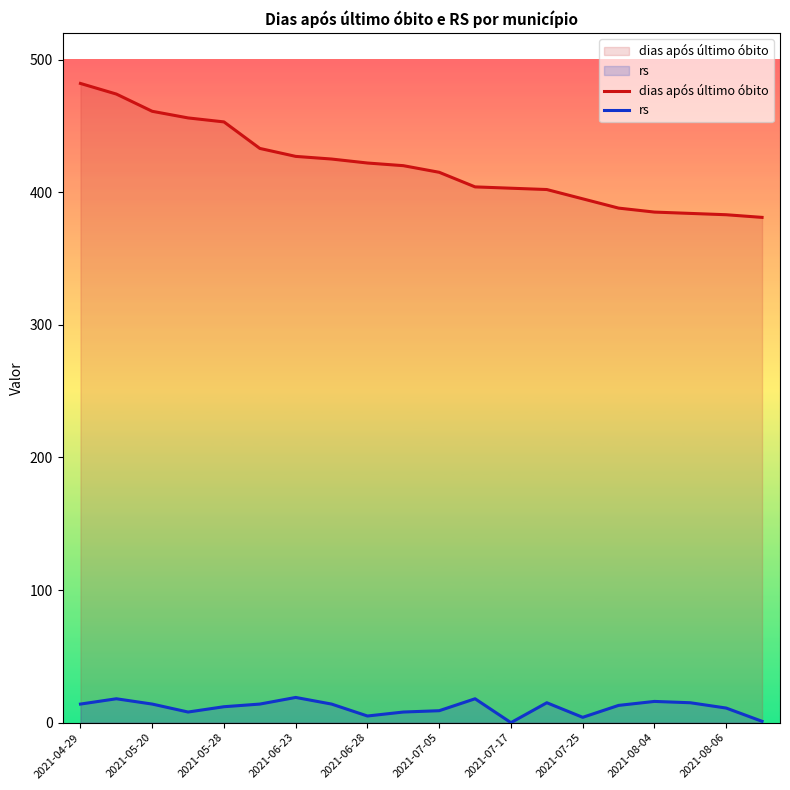

What is the difference between the maximum and second lowest values in the rs series?

18